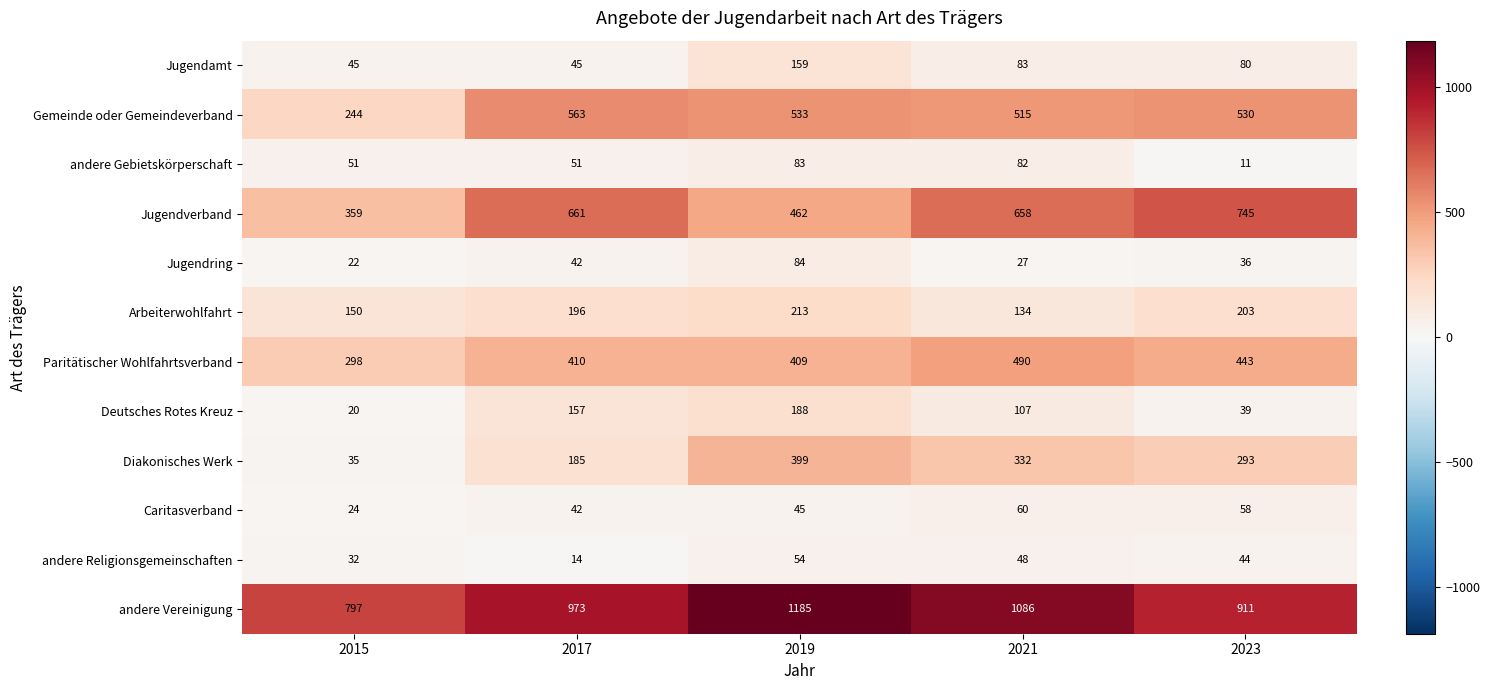

At how many categories does at least one series exceed 412?

5